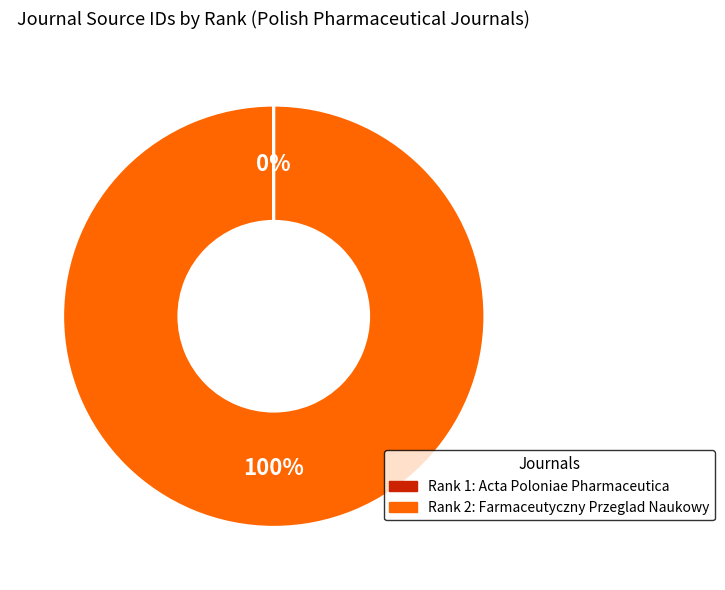

Is there any slice that represents more than half of the pie?

Yes